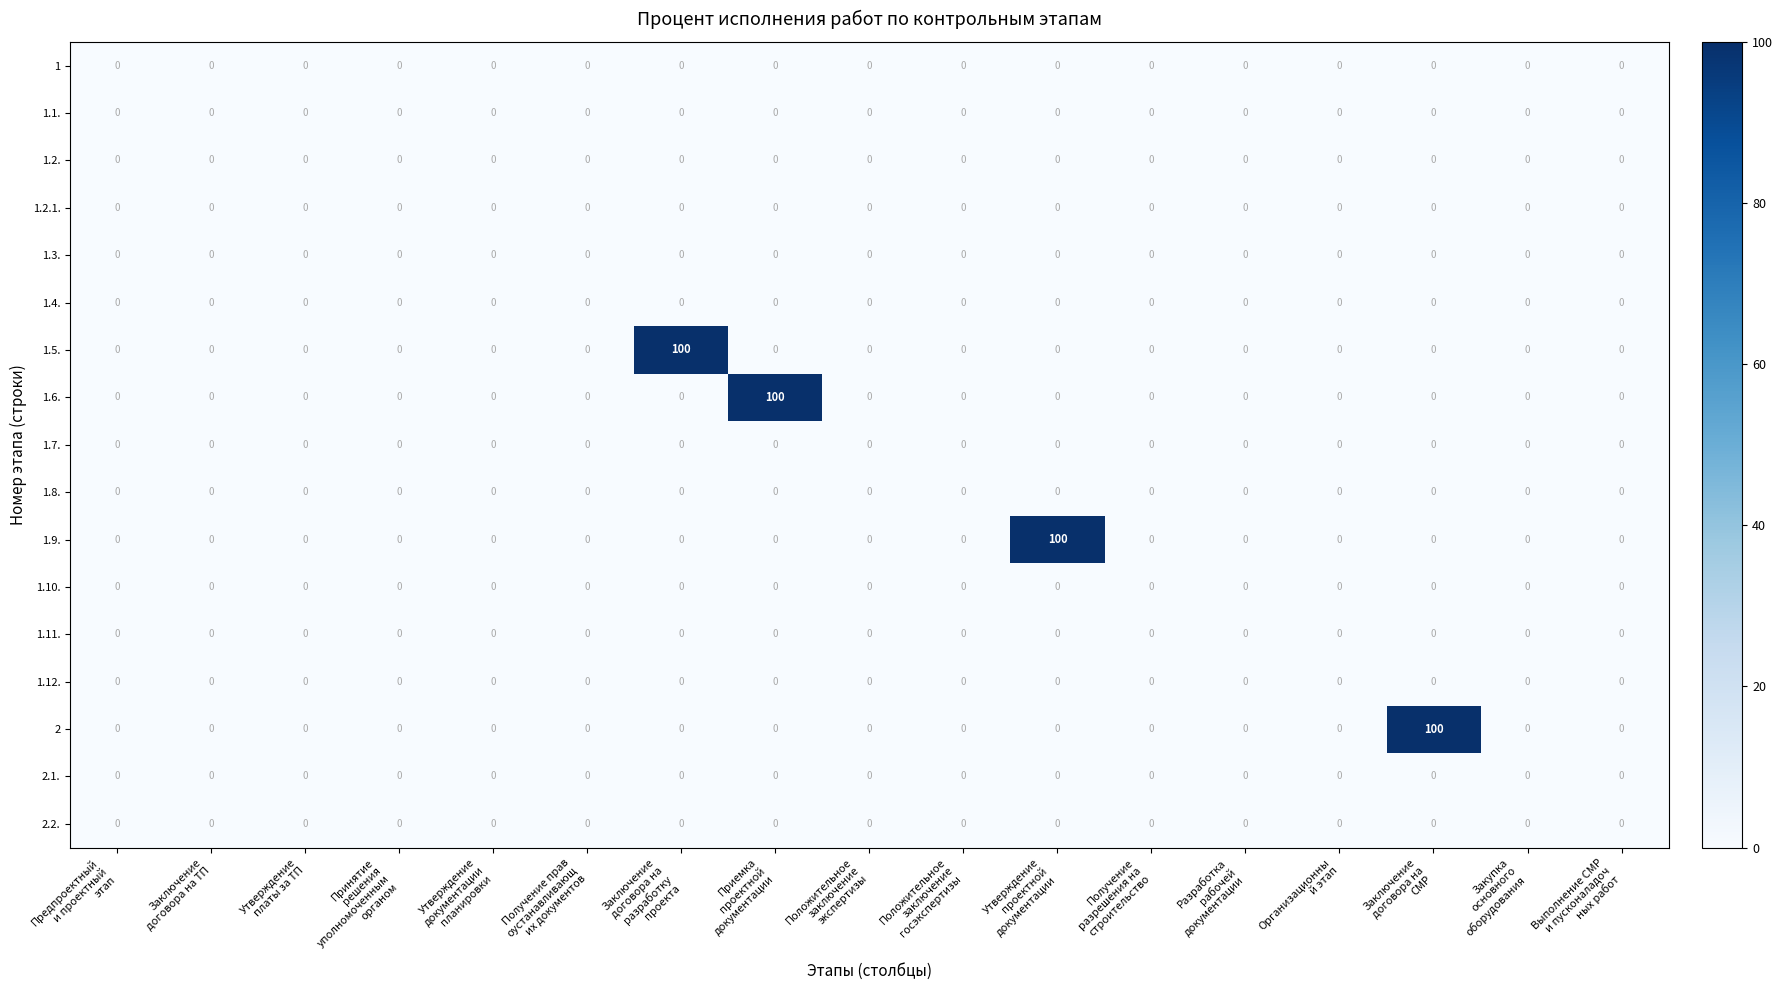

At how many categories does at least one series exceed 7?

4